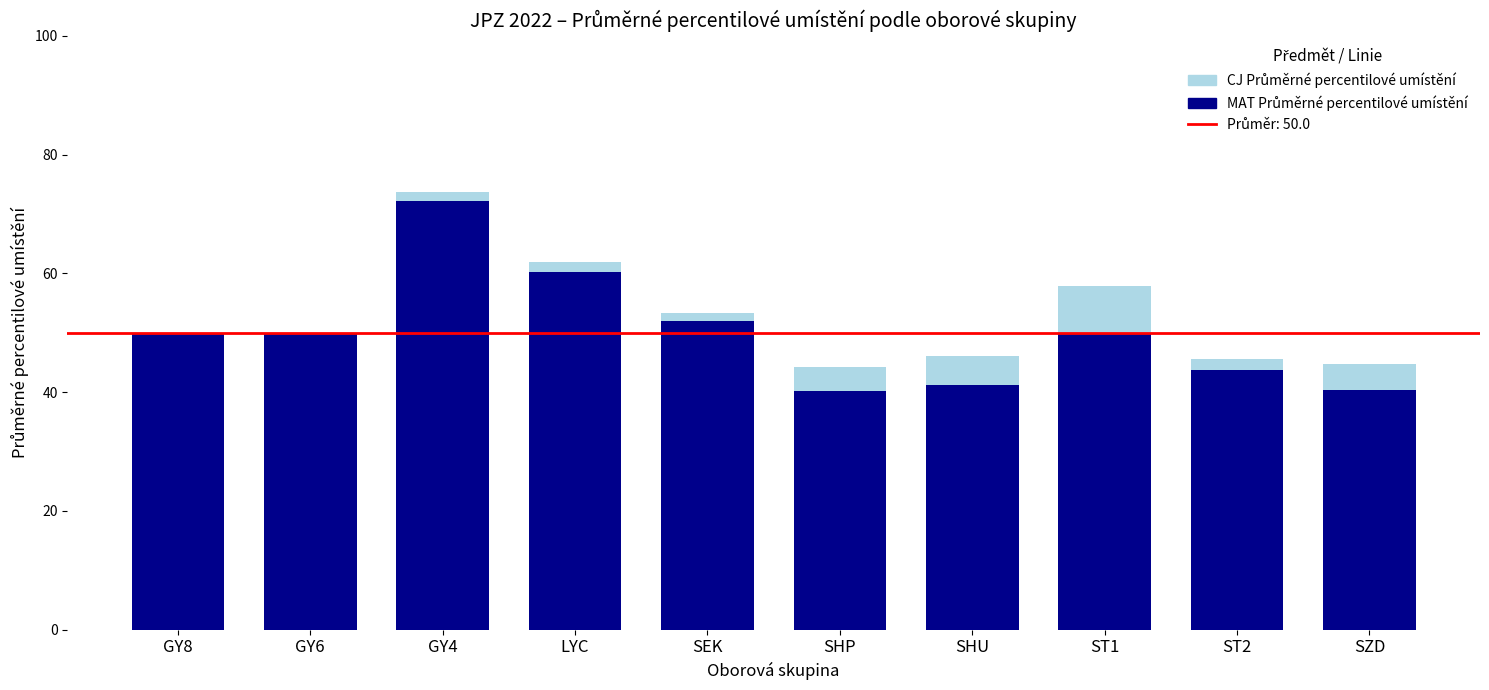

How many values in the MAT Průměrné percentilové umístění series exceed 50?

5